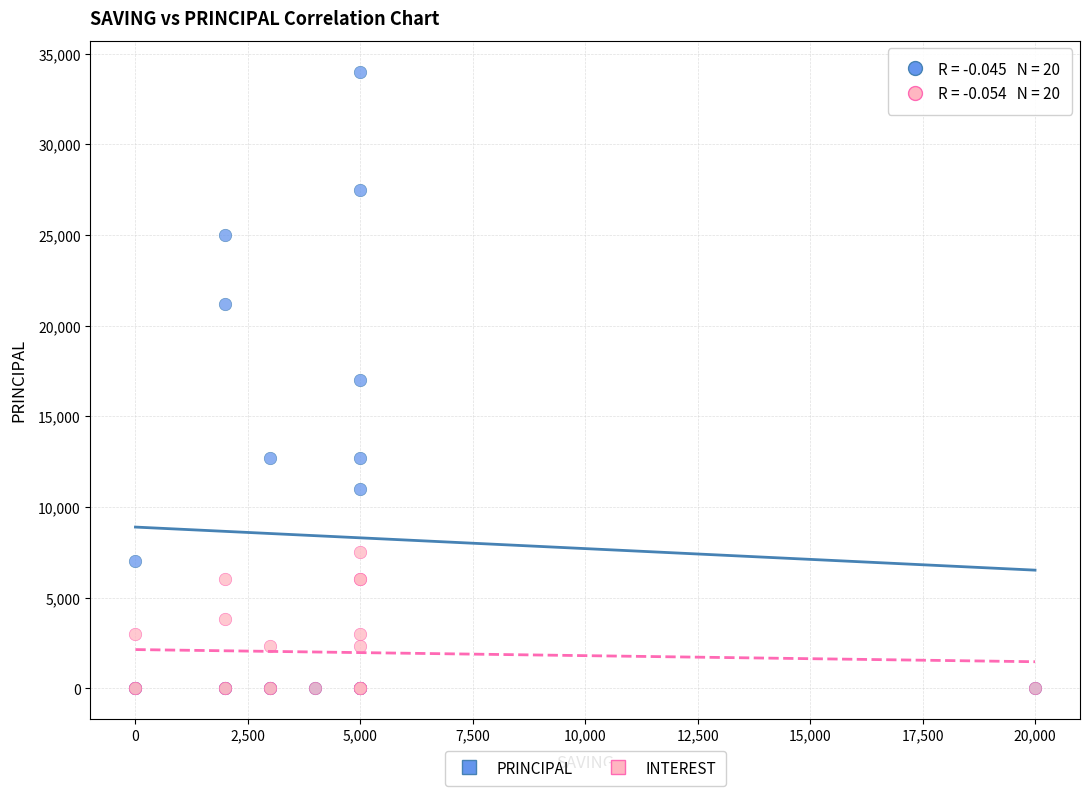

What are all the series names shown in the legend?

PRINCIPAL, INTEREST